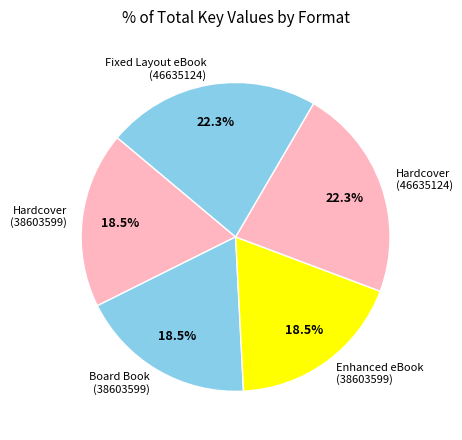

To the nearest percent, what is the average slice percentage?

20%